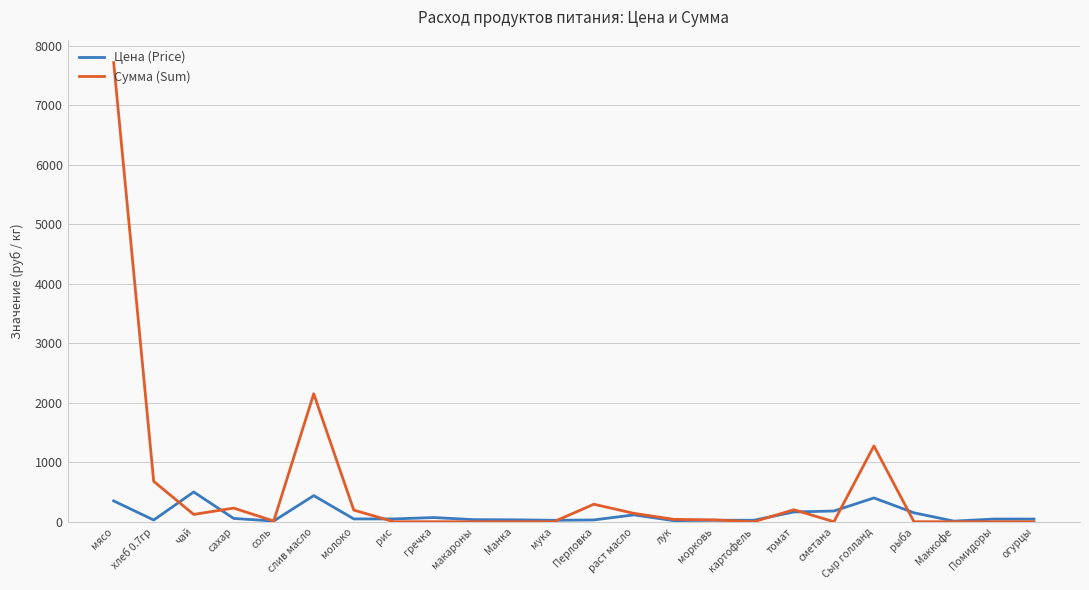

Which category has the highest value in the Сумма (Sum) series?

мясо